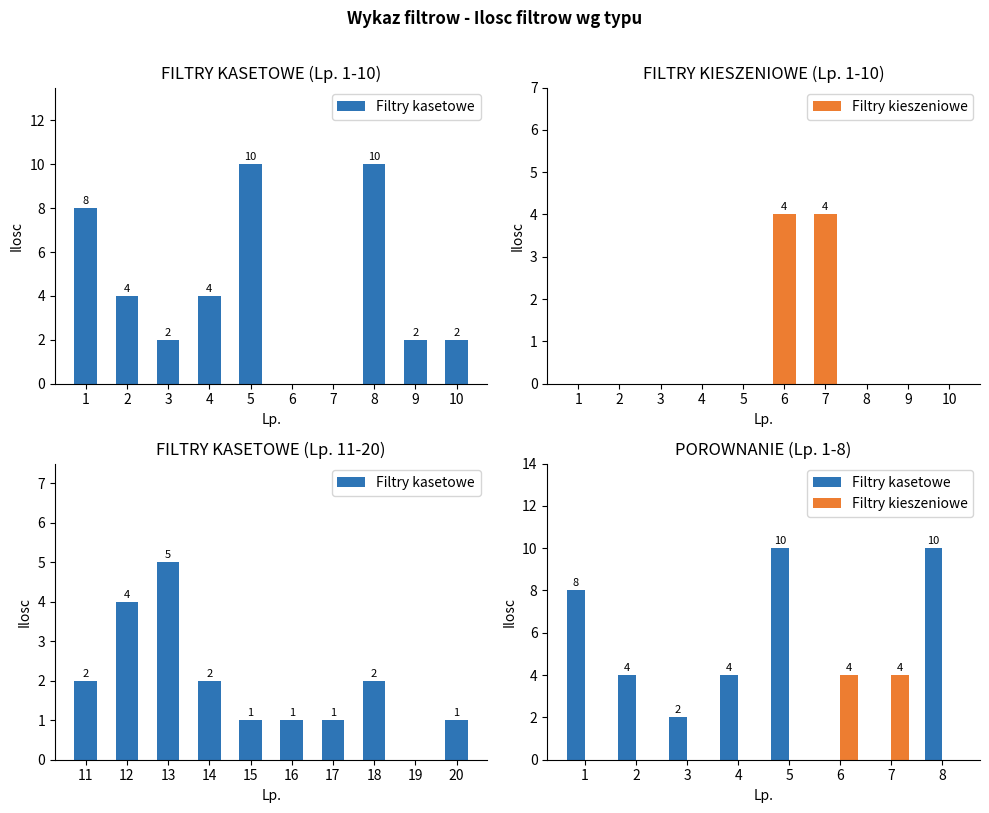

Are the bars horizontal?

No